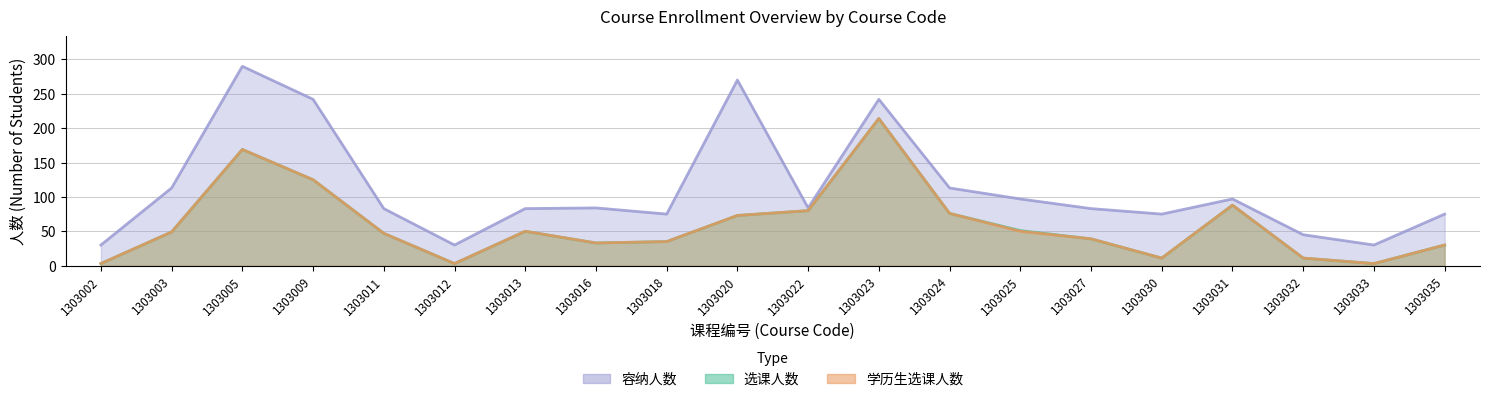

How many series are shown in this chart?

3